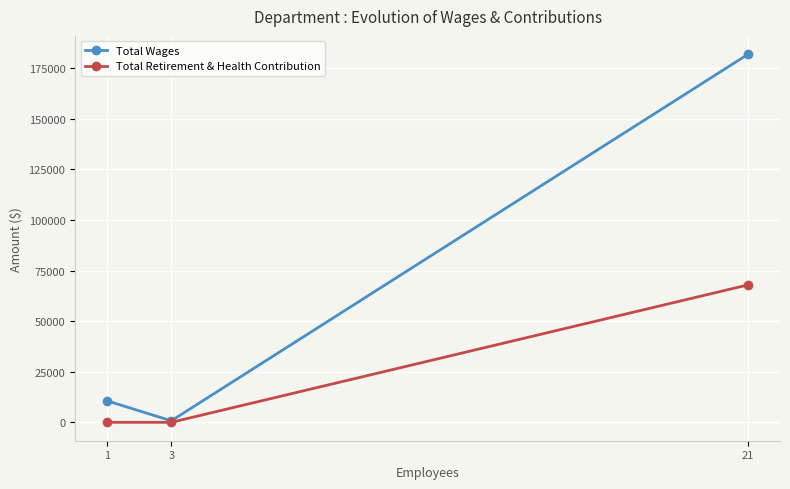

What is the value of the Total Wages point at the 2nd from the left?

736